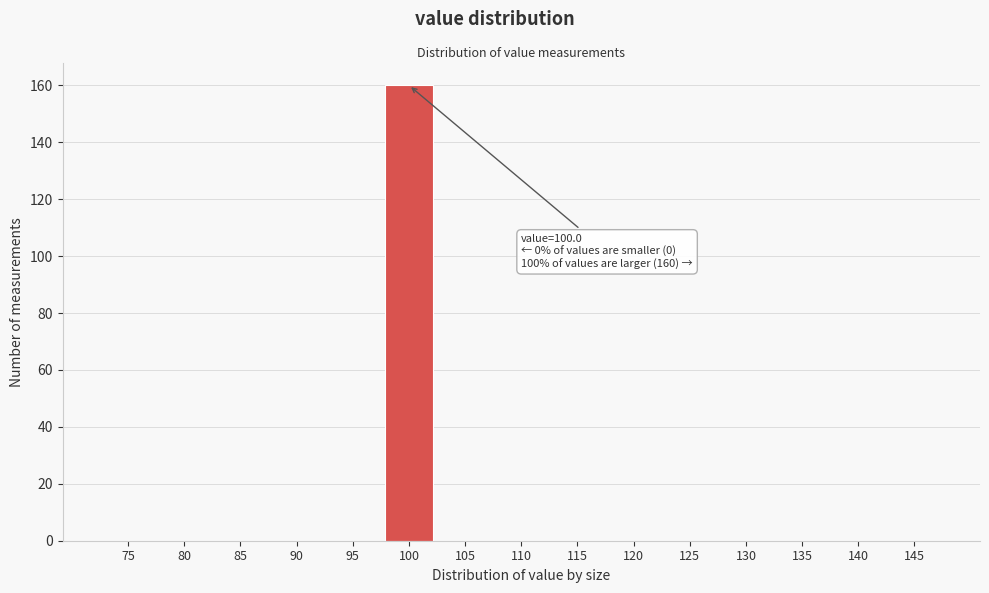

Reading left to right, list all the values displayed in this chart.

75=0	80=0	85=0	90=0	95=0	100=160	105=0	110=0	115=0	120=0	125=0	130=0	135=0	140=0	145=0